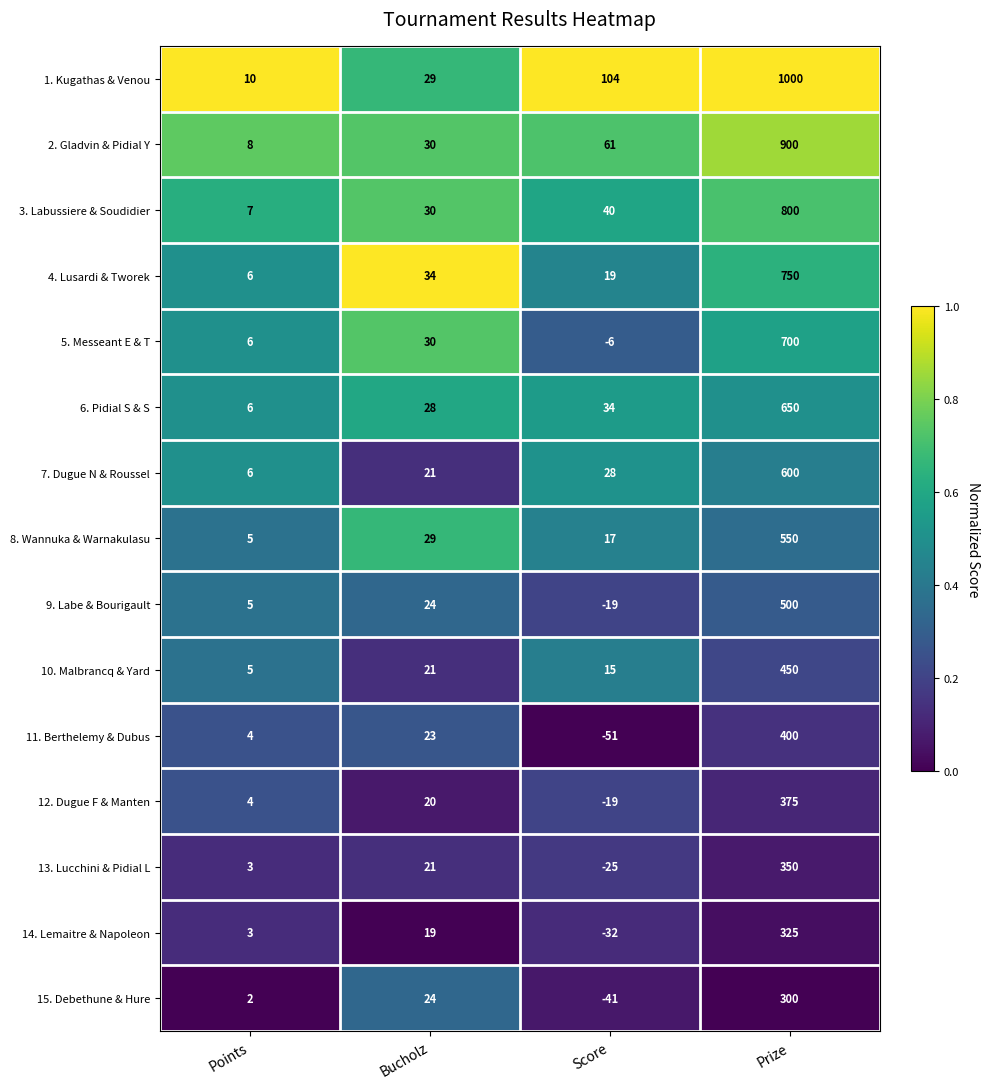

List the series in order of their peak value, highest first.

1. Kugathas & Venou, 2. Gladvin & Pidial Y, 3. Labussiere & Soudidier, 4. Lusardi & Tworek, 5. Messeant E & T, 6. Pidial S & S, 7. Dugue N & Roussel, 8. Wannuka & Warnakulasu, 9. Labe & Bourigault, 10. Malbrancq & Yard, 11. Berthelemy & Dubus, 12. Dugue F & Manten, 13. Lucchini & Pidial L, 14. Lemaitre & Napoleon, 15. Debethune & Hure